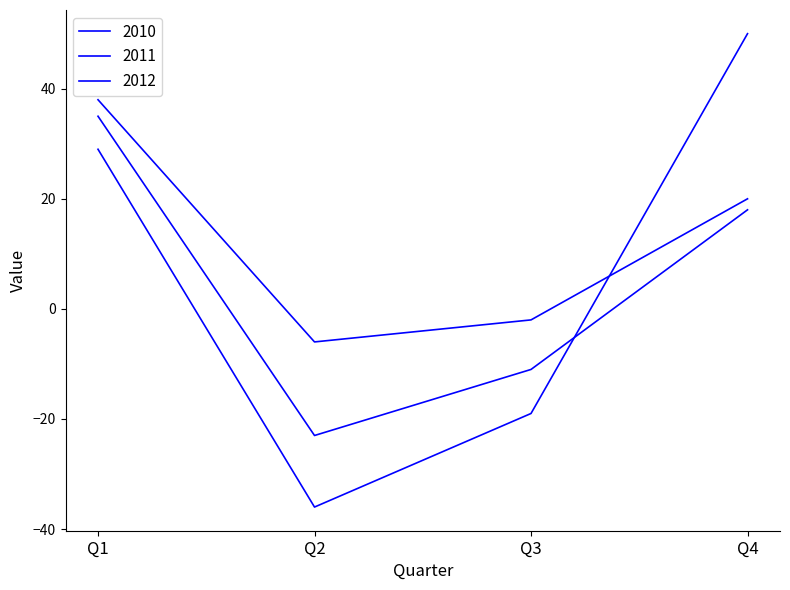

What is the value of the 2011 point at the 4th from the left?

18